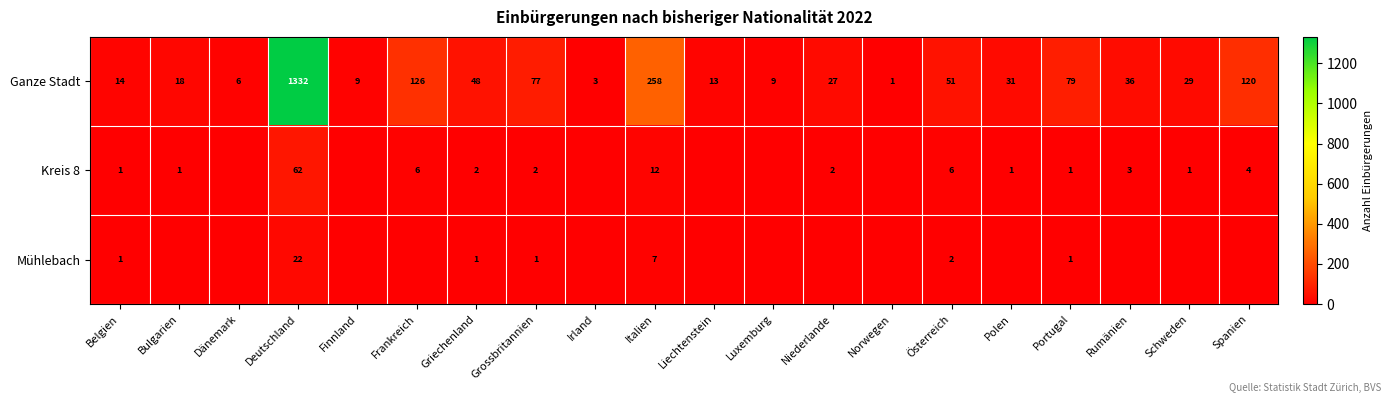

At which label does Ganze Stadt reach its minimum?

Norwegen